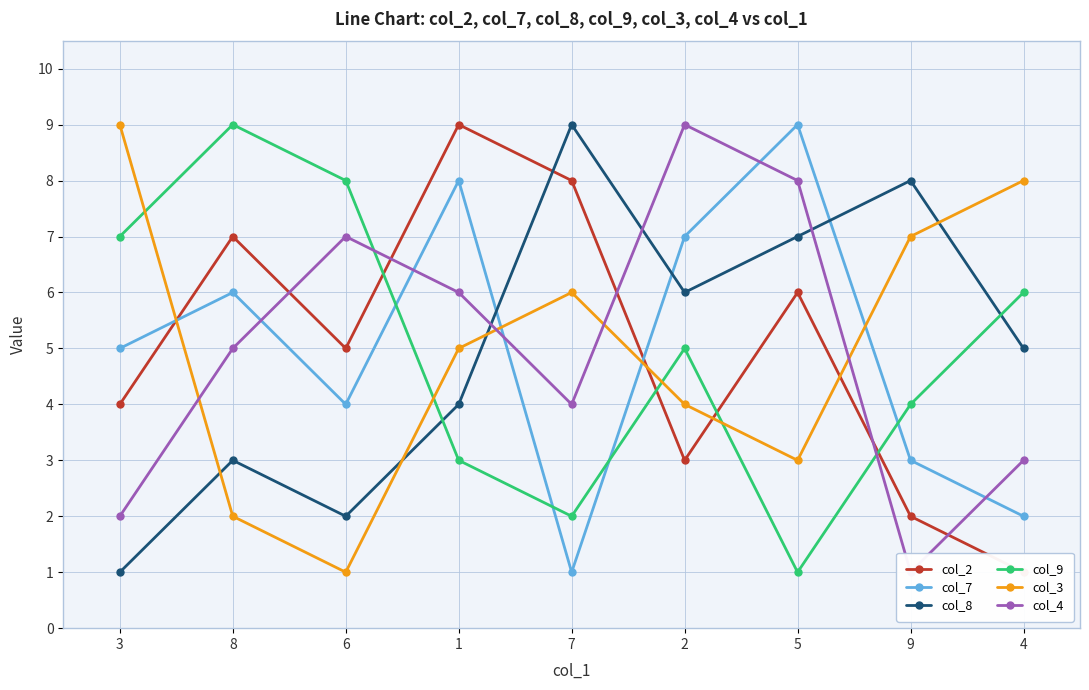

Reading left to right, list all the values displayed in this chart.

col_2: 3=4	8=7	6=5	1=9	7=8	2=3	5=6	9=2	4=1
col_7: 3=5	8=6	6=4	1=8	7=1	2=7	5=9	9=3	4=2
col_8: 3=1	8=3	6=2	1=4	7=9	2=6	5=7	9=8	4=5
col_9: 3=7	8=9	6=8	1=3	7=2	2=5	5=1	9=4	4=6
col_3: 3=9	8=2	6=1	1=5	7=6	2=4	5=3	9=7	4=8
col_4: 3=2	8=5	6=7	1=6	7=4	2=9	5=8	9=1	4=3